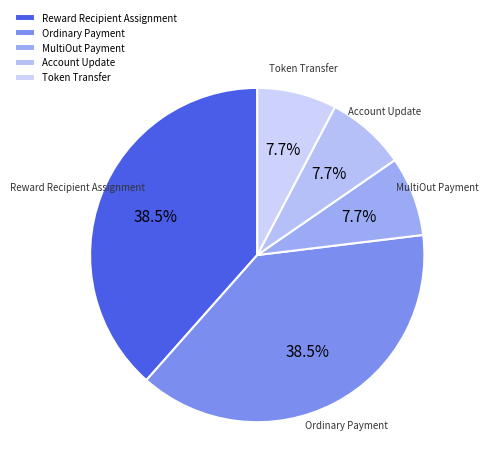

To the nearest percent, what is the average slice percentage?

20%